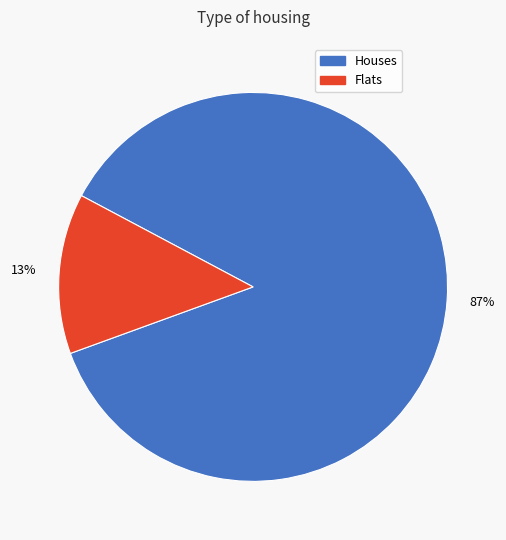

Is there any slice that represents more than half of the pie?

Yes